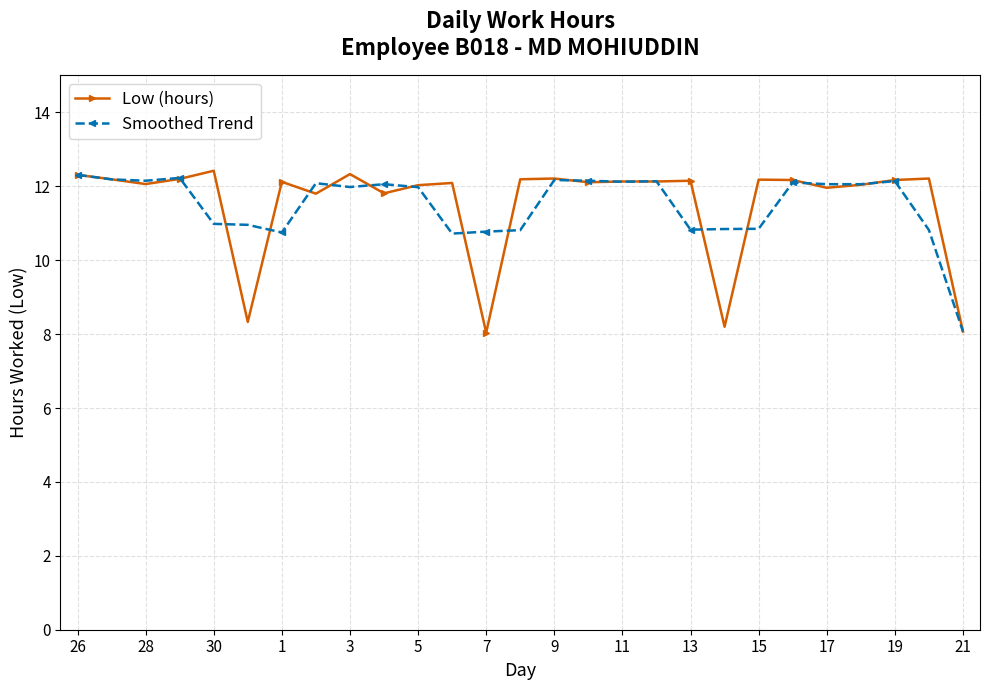

True or false: Smoothed Trend has more than 0 points higher than both neighbors.

True